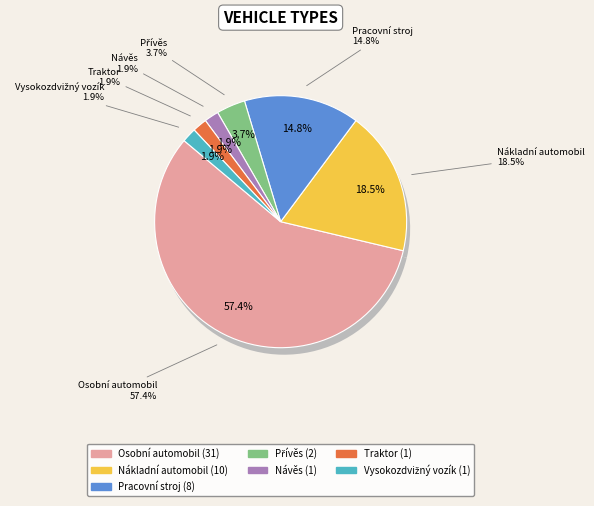

Count the number of slices in the pie.

7